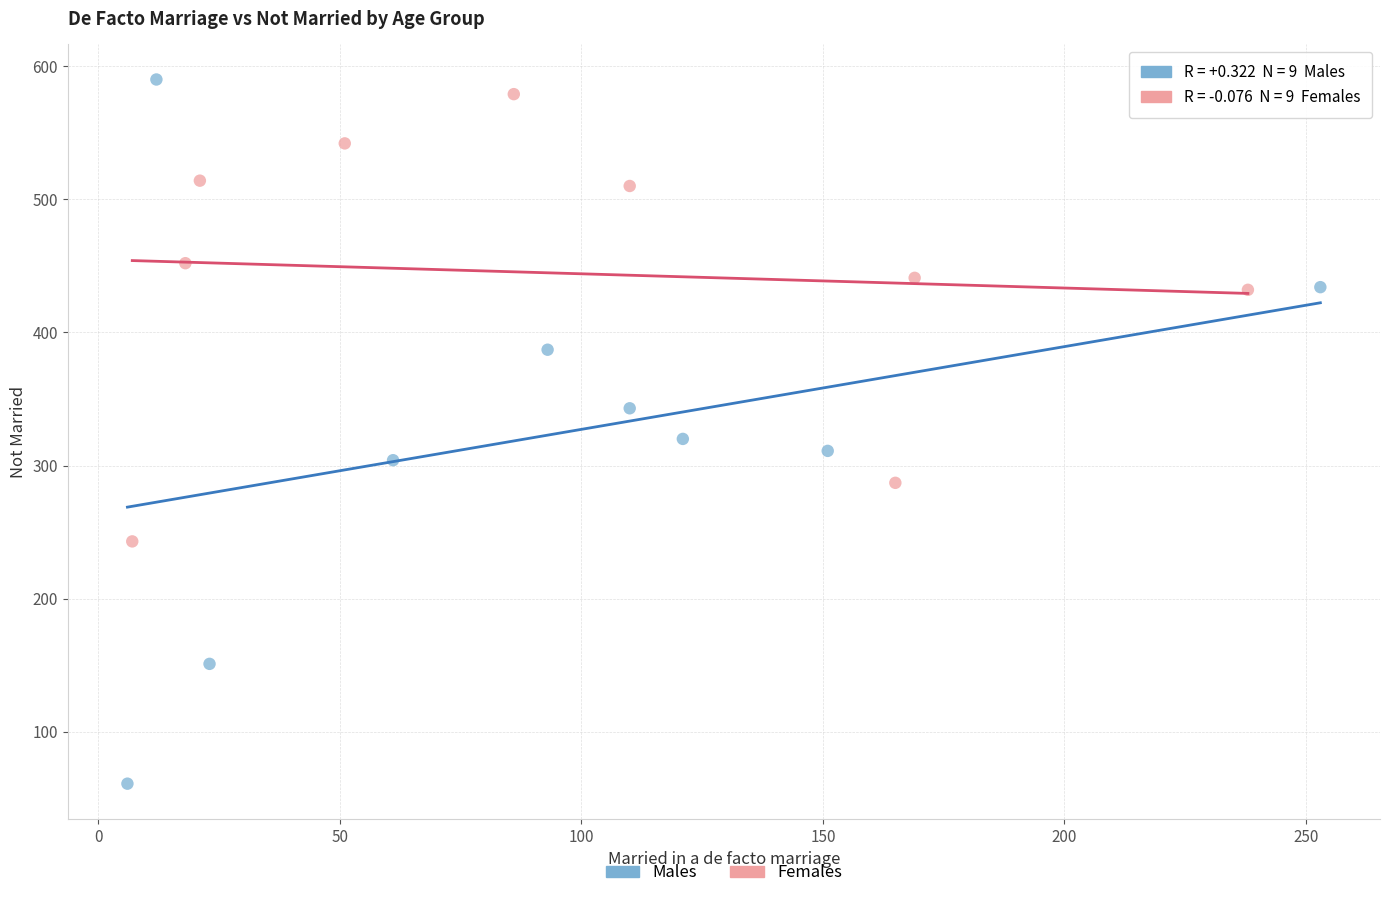

Which series has the largest Y range (max minus min)?

Males